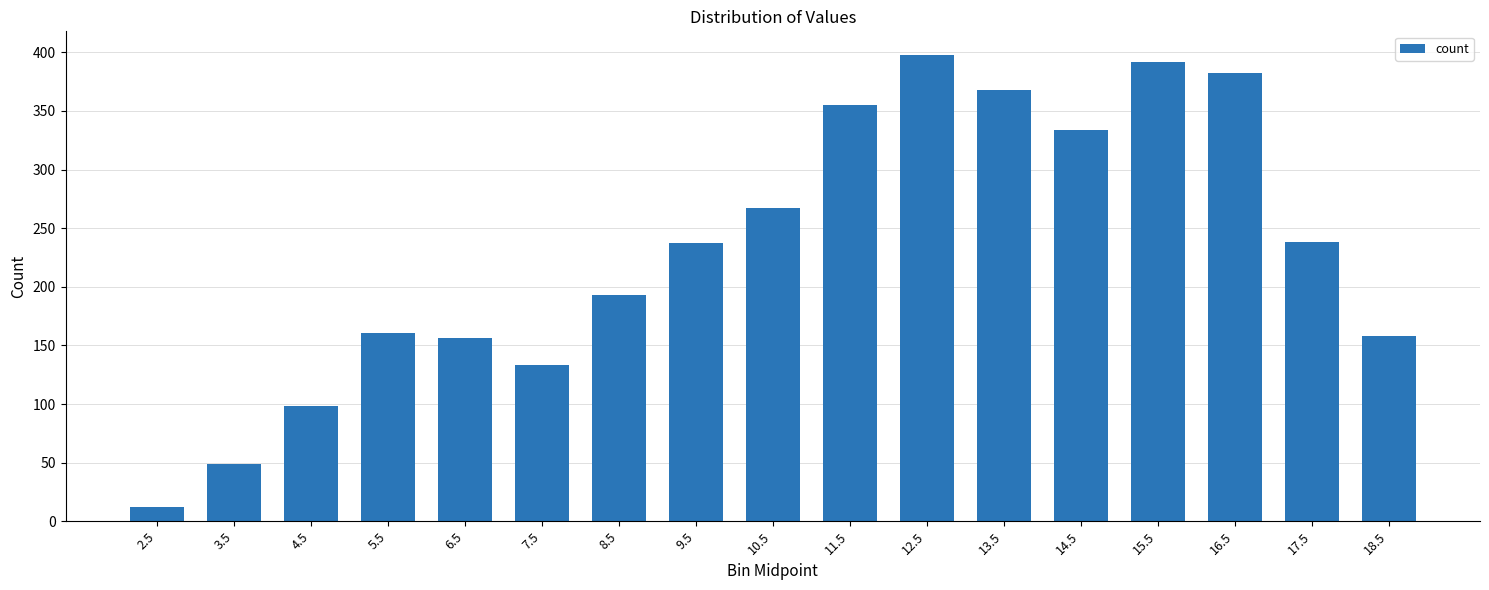

What is the sum of the values at 6.5 and 17.5?

394